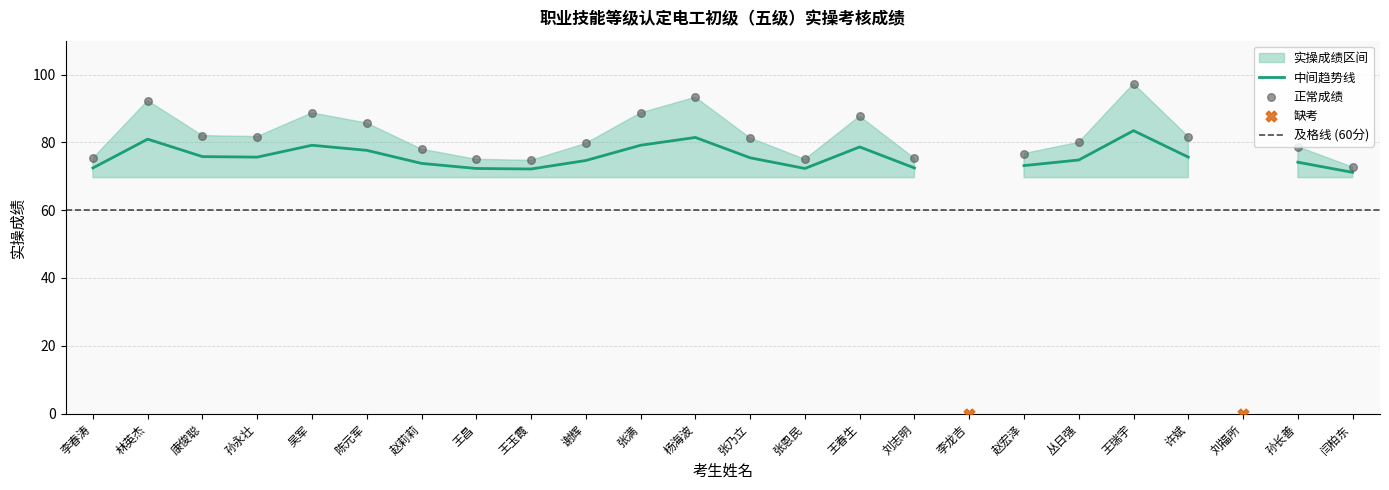

Approximately how many times larger is the value at 孙永壮 compared to 闫柏东?

1.1